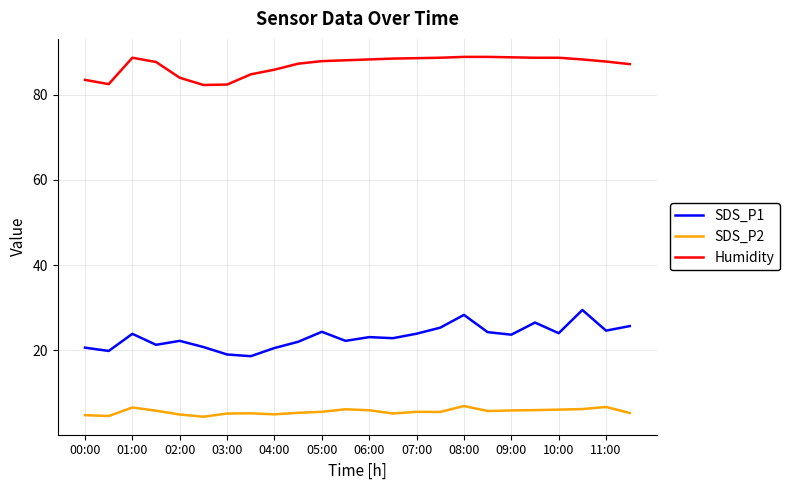

Which series has the largest total across all categories?

Humidity